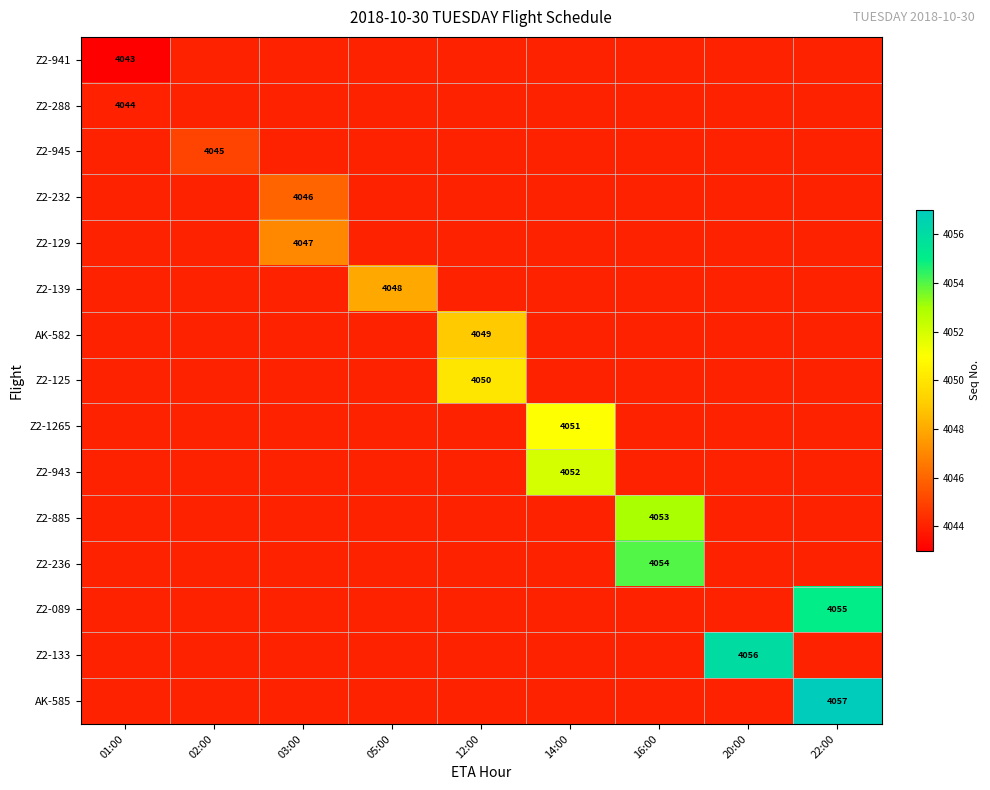

The Z2-139 series shows 5327 at 05:00. True or false?

False